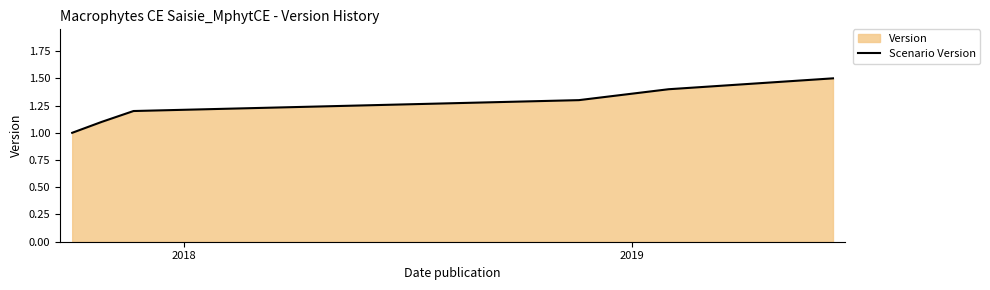

What is the minimum value shown in the chart?

1.0